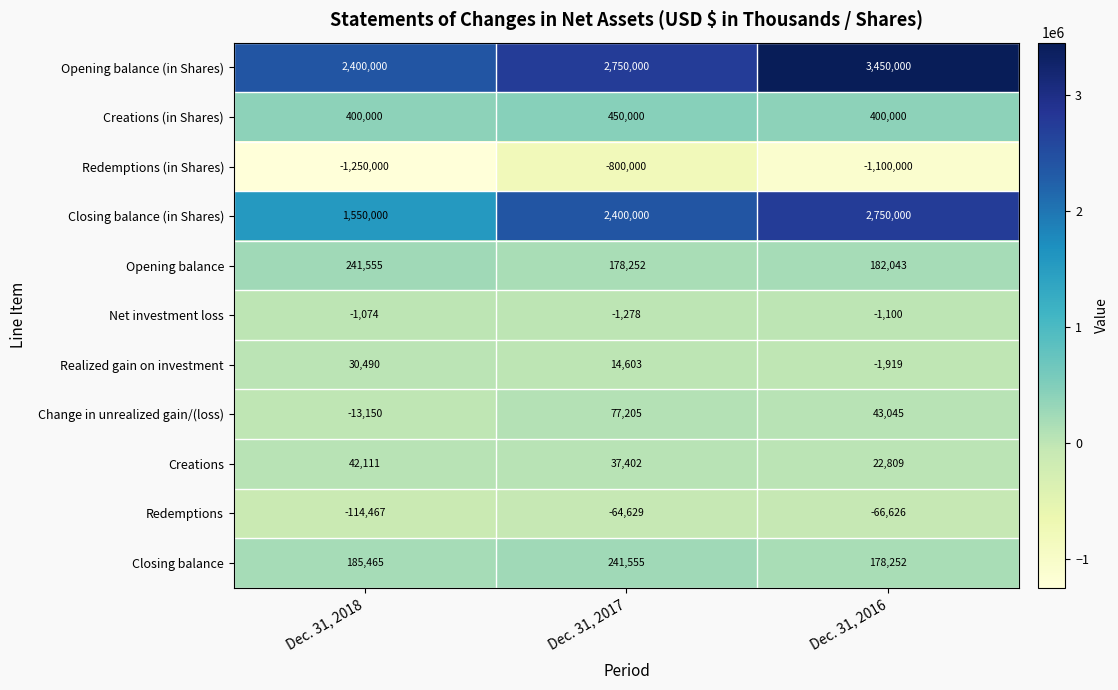

Which series has the largest range (max minus min)?

Closing balance (in Shares)